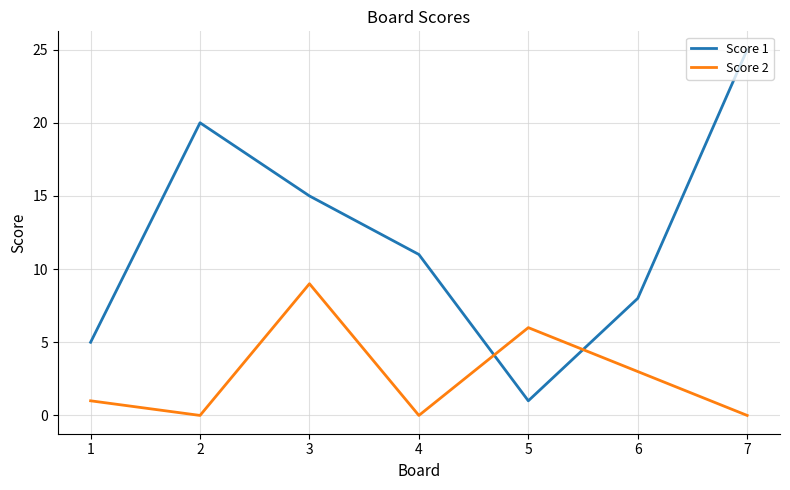

How many lines are shown in the chart?

2